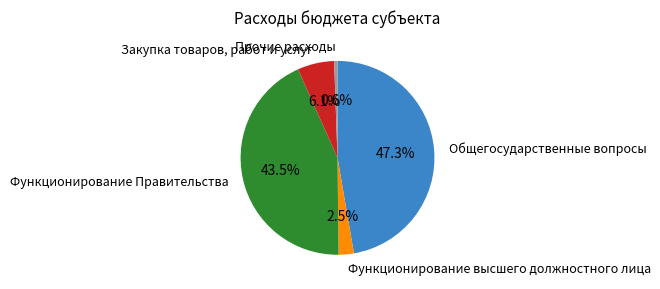

To the nearest percent, what is the average slice percentage?

20%